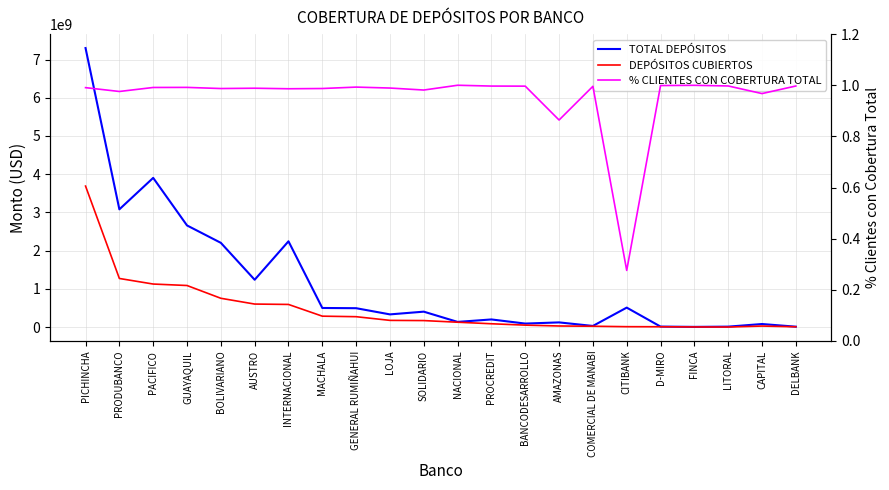

What is the value of the TOTAL DEPÓSITOS point at the 2nd from the left?

3081614153.8